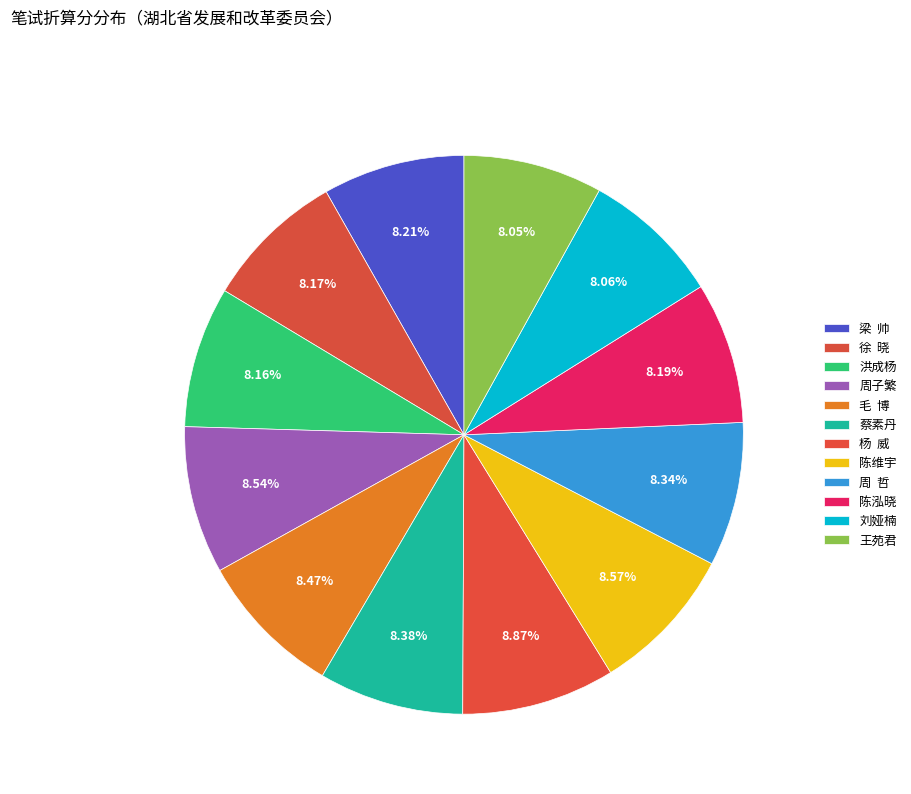

Count the number of slices in the pie.

12